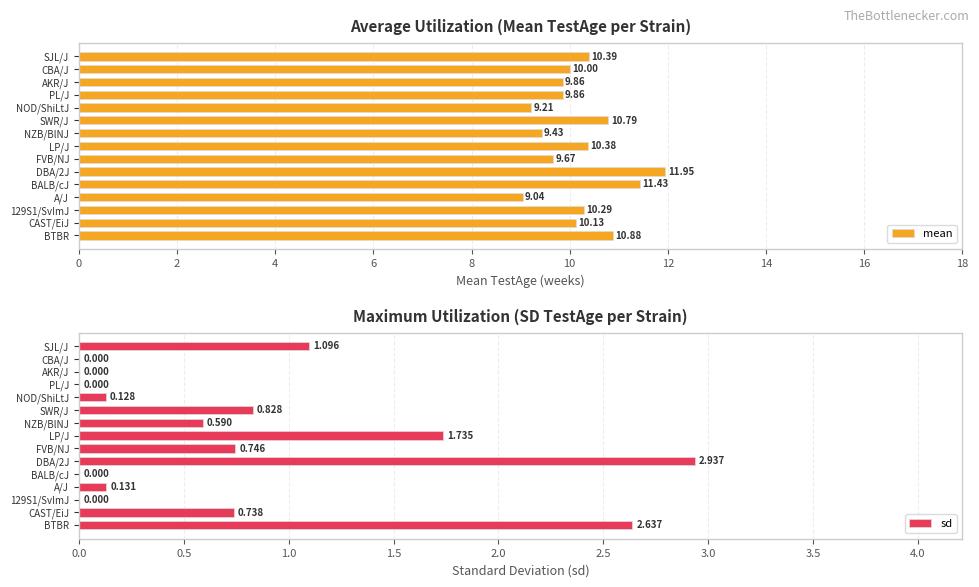

Are the bars horizontal?

Yes